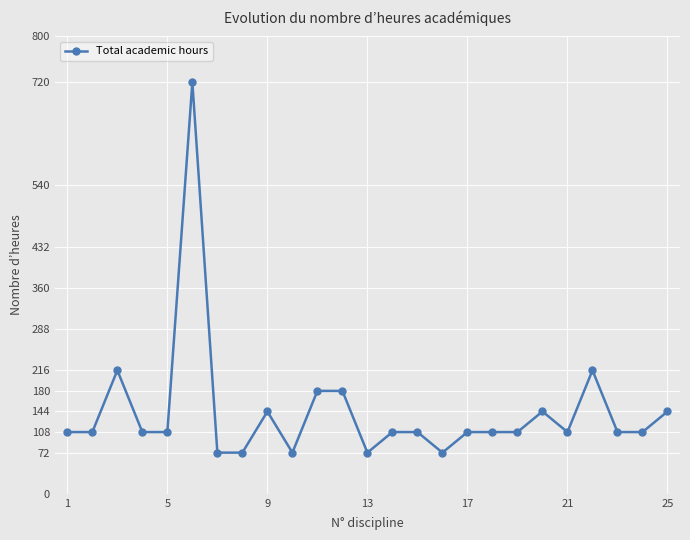

What is the maximum value shown in the chart?

720